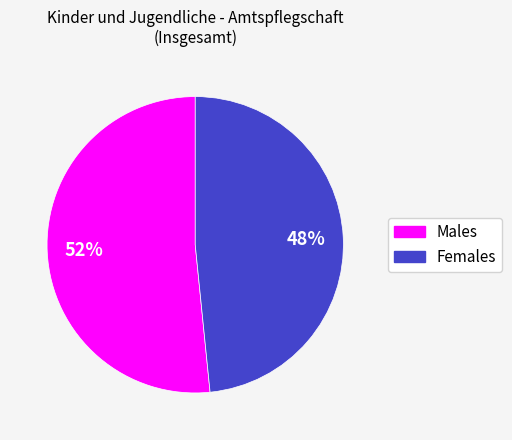

To the nearest percent, what is the average slice percentage?

50%